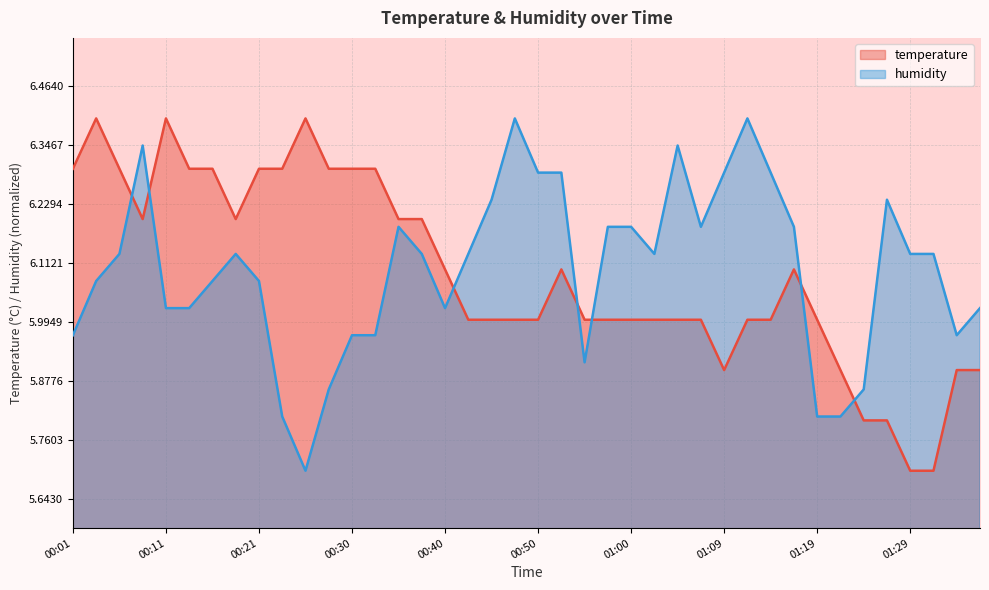

True or false: temperature has a value of 5.9 at 01:34.

True